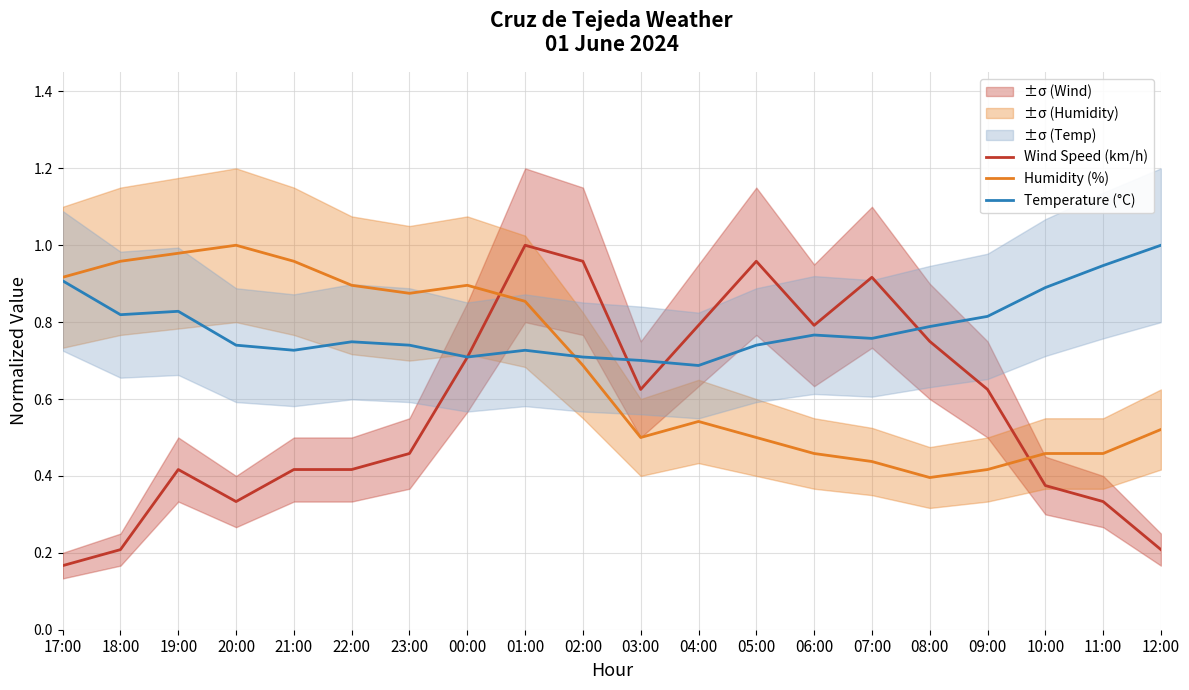

What is the difference between the maximum and minimum values in the Humidity (%) series?

0.6